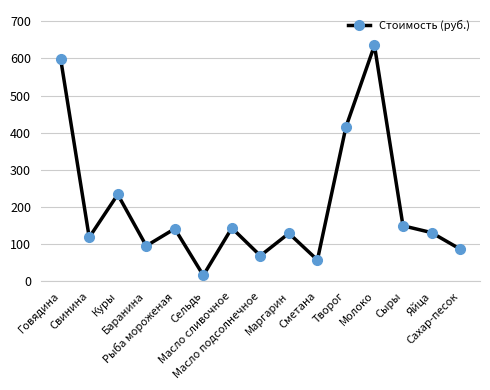

What is the average value?

201.4